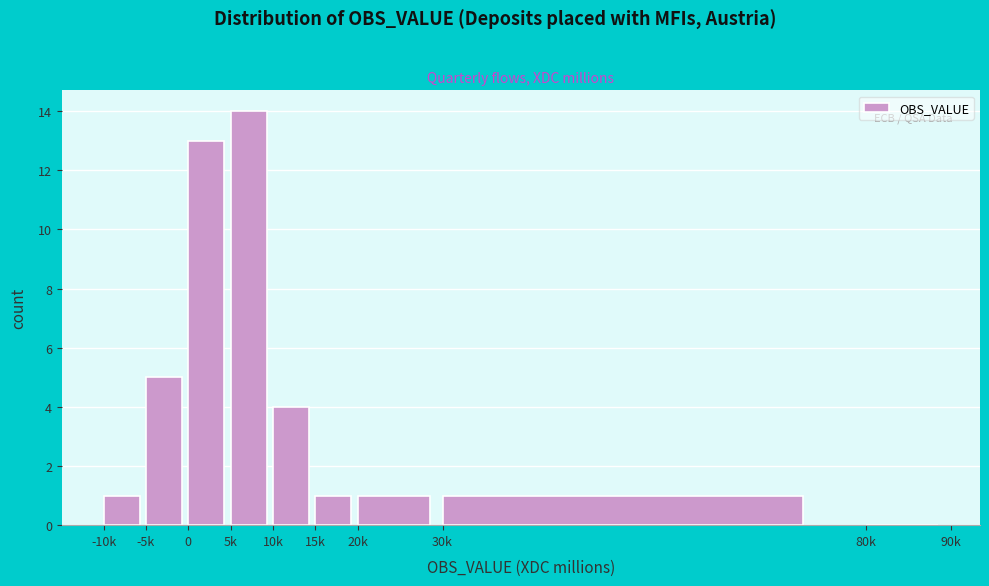

Reading left to right, transcribe all the data shown in this chart.

-10k=1	-5k=5	0=13	5k=14	10k=4	15k=1	20k=1	30k=1	80k=0